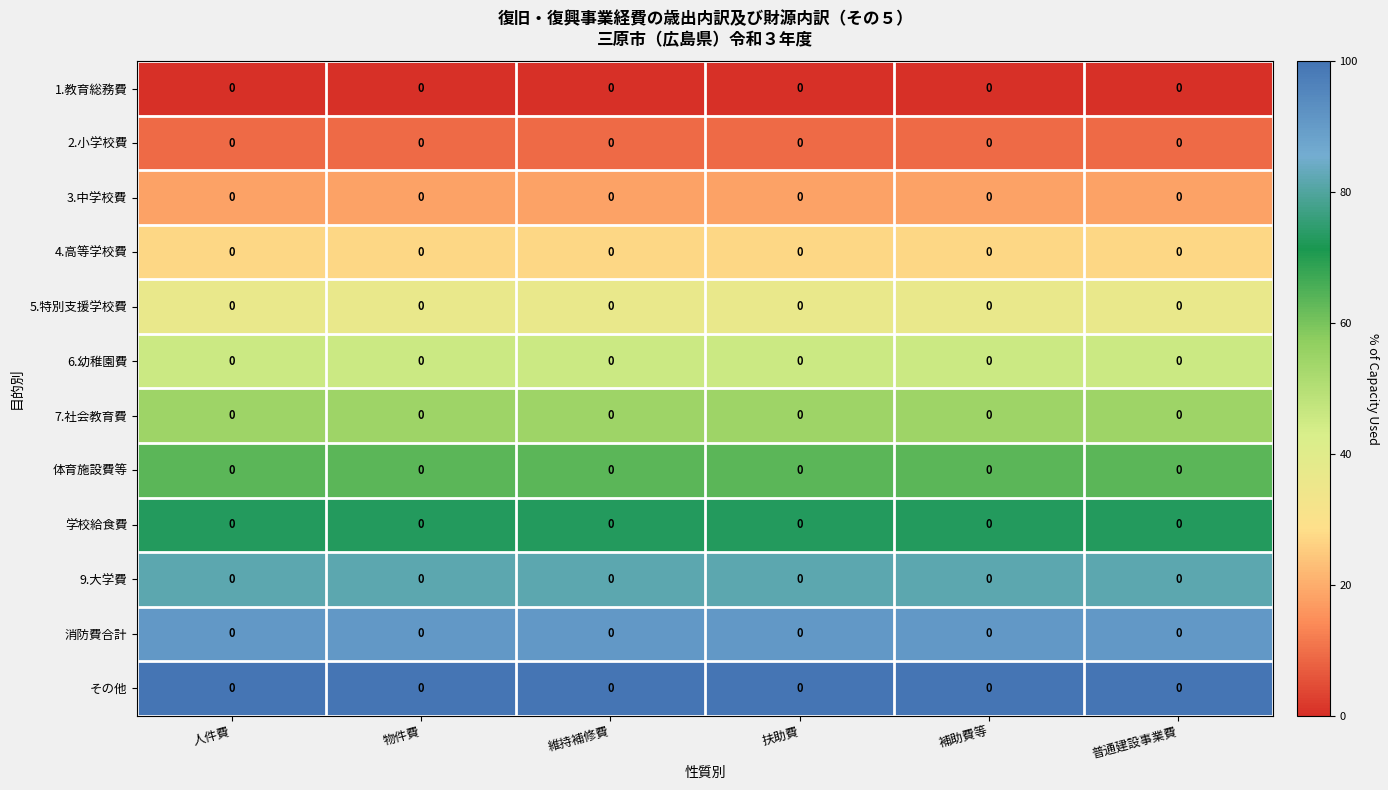

How many data points does each series have?

6